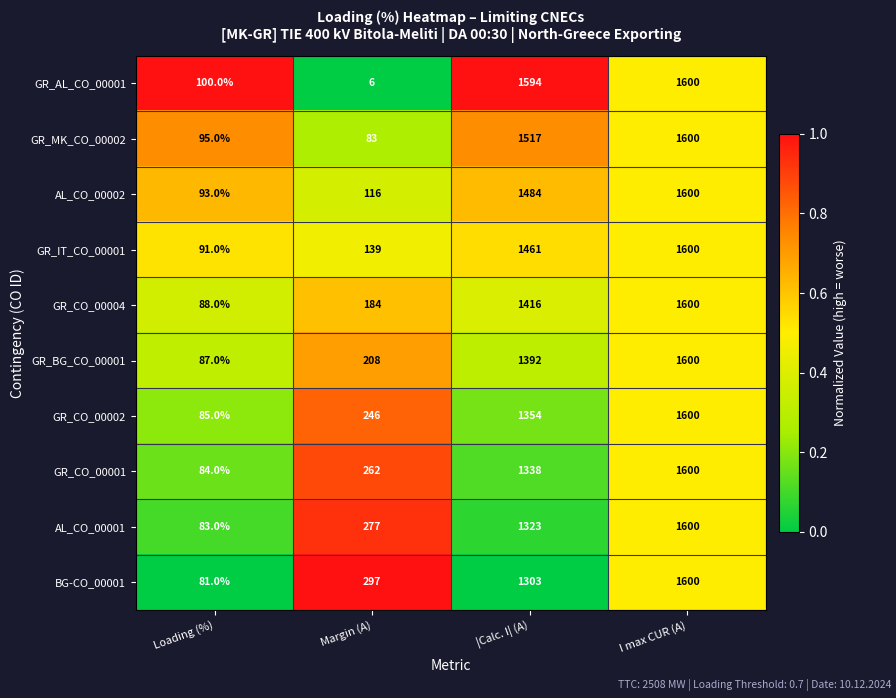

What is the total value across all series at Loading (%)?

887